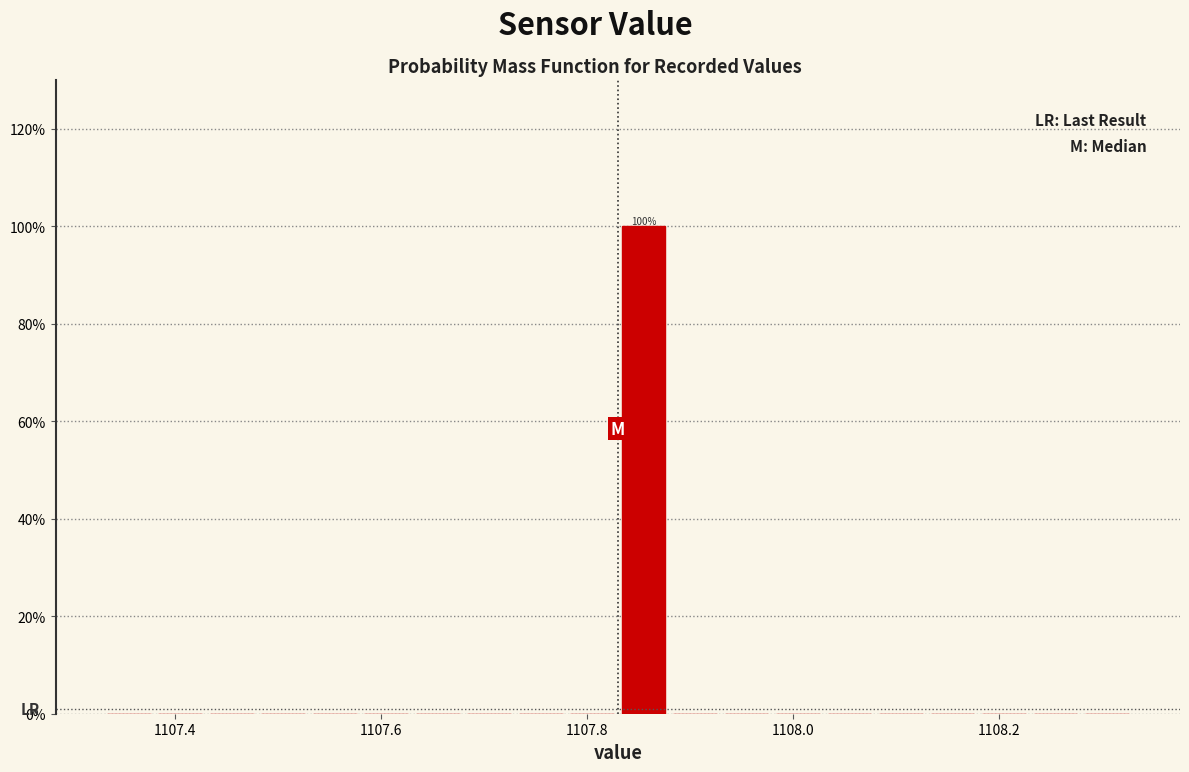

Around what value on the x-axis is the tallest bar? Give the approximate position of its centre, as read against the axis.

1107.86